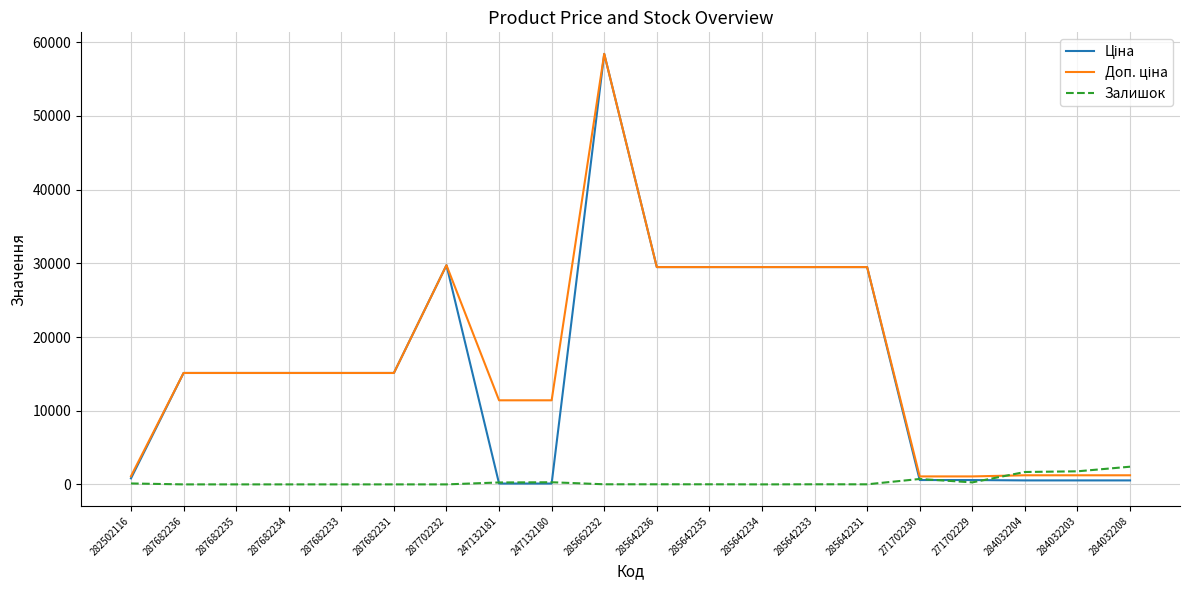

At how many categories does at least one series exceed 16351?

7